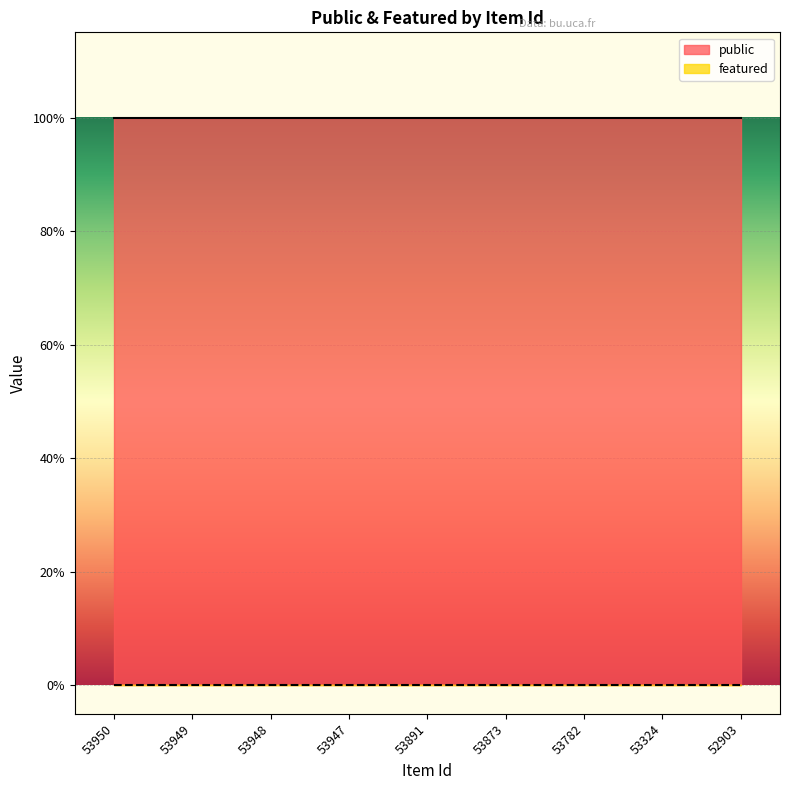

Which category has the highest value across all series?

53950